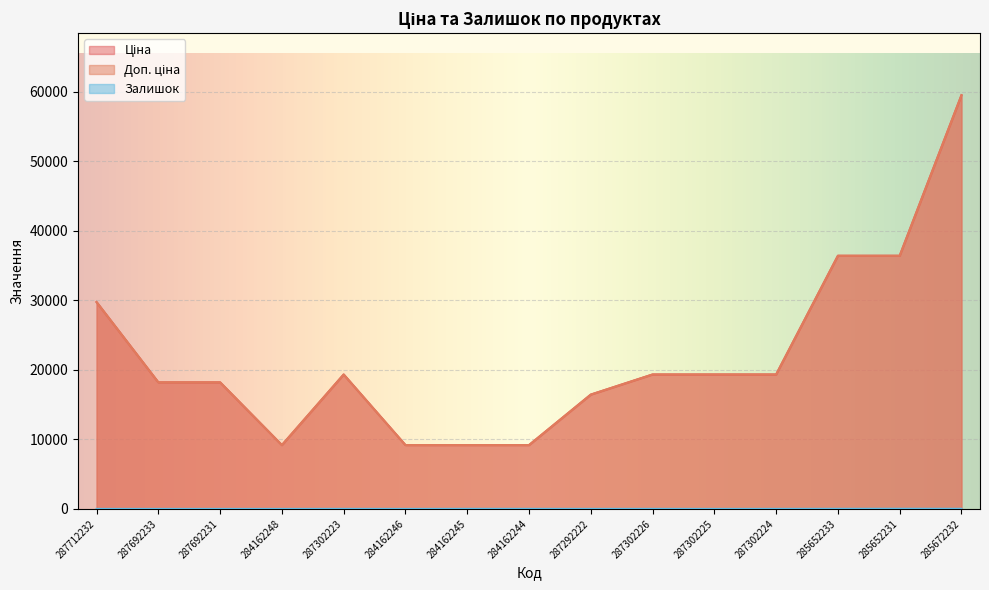

How many lines are shown in the chart?

3